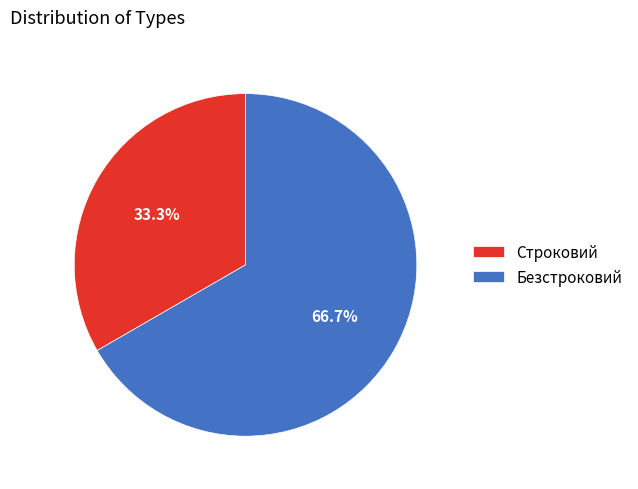

Is it true that Строковий is 44% of the pie?

False